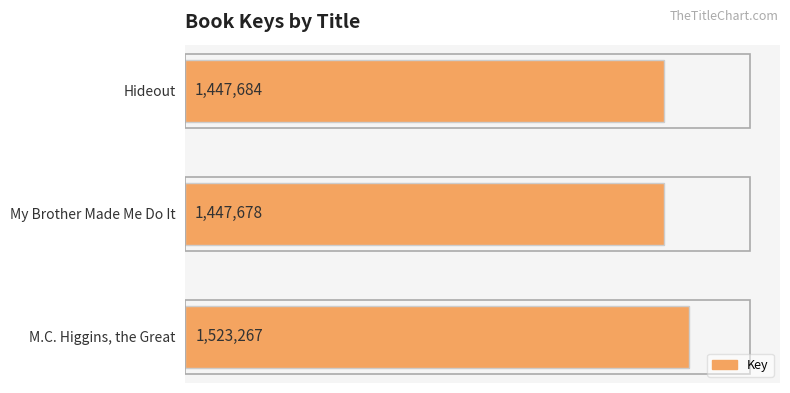

Rank the categories by value from highest to lowest.

M.C. Higgins, the Great, Hideout, My Brother Made Me Do It